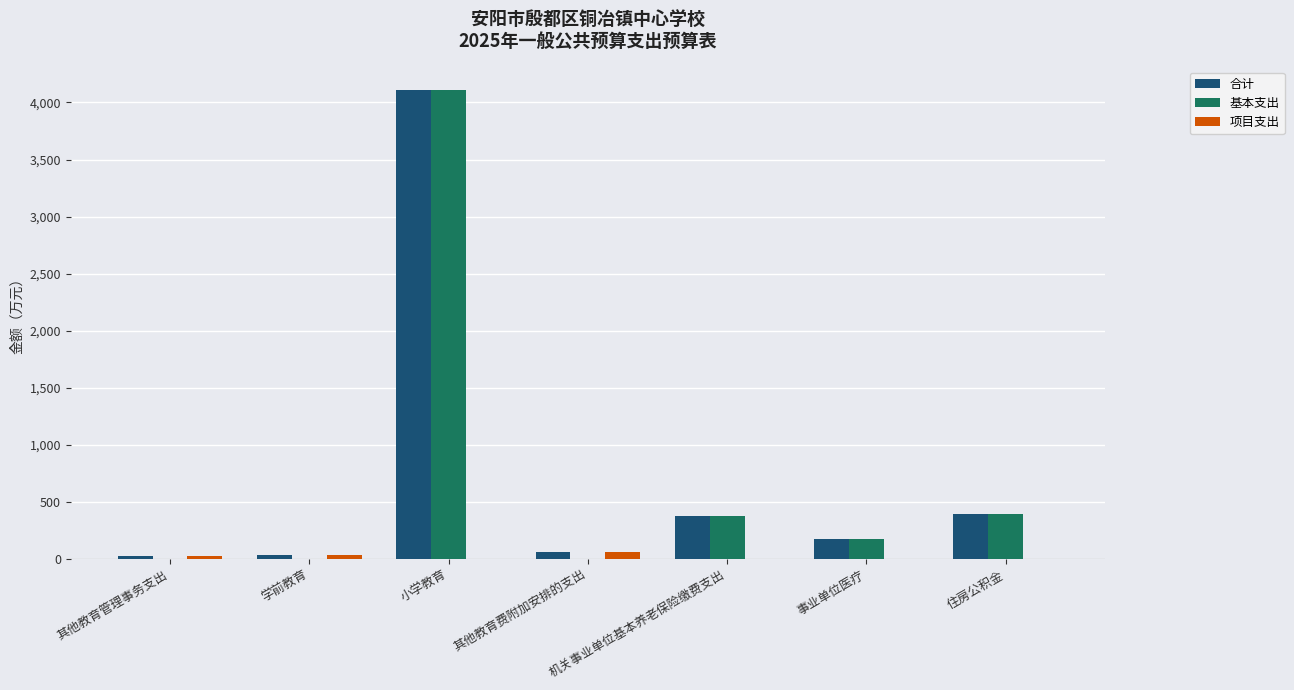

What is the sum of the 项目支出 values at 住房公积金 and 其他教育管理事务支出?

27.2